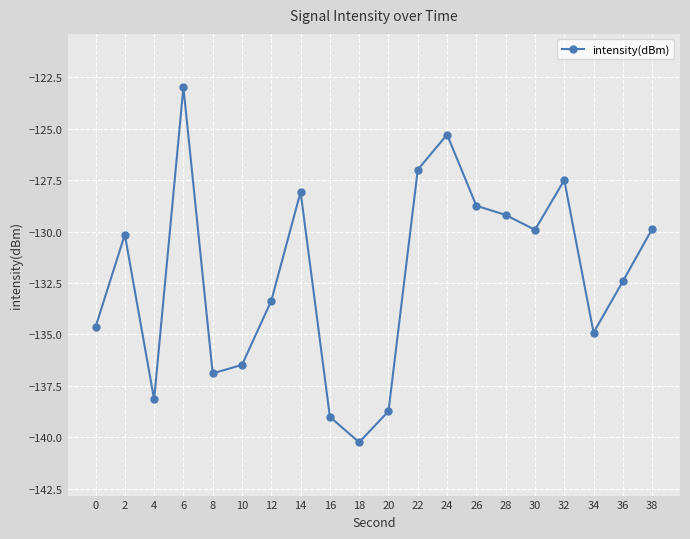

The chart shows a value of -74.7 at 4. True or false?

False